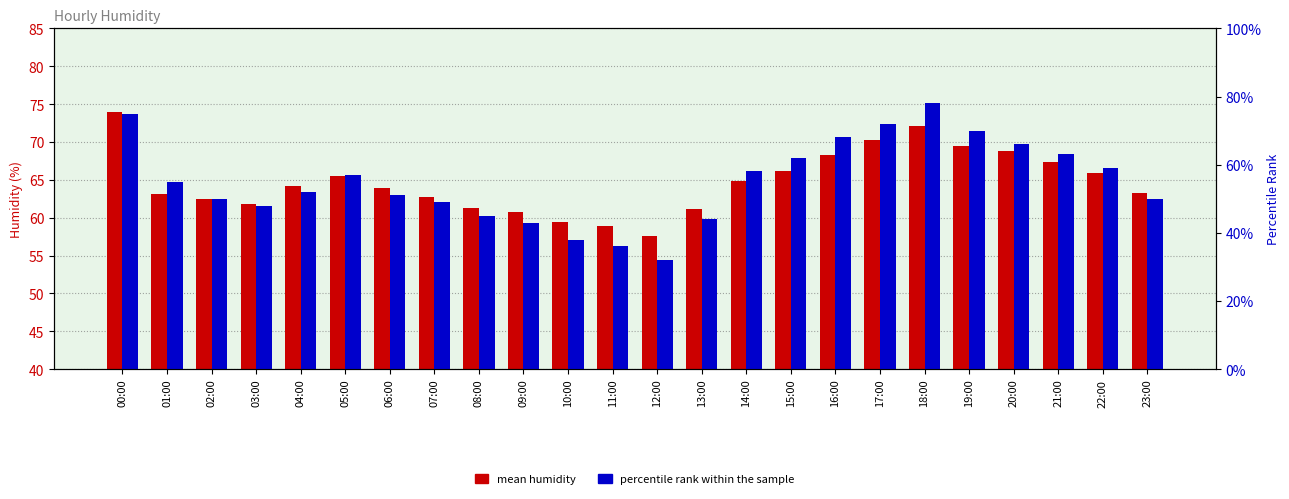

What is the approximate value of percentile rank within the sample at 09:00?

43.0